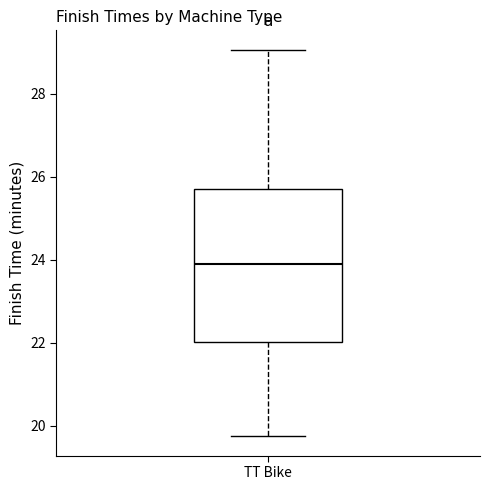

Transcribe this box plot: give where the median line is, the range the box spans, and where the two whiskers end, as read against the y-axis. The values are not printed on the chart, so give them approximately, as read against the axis.

median 24.0, box 22.0 to 25.8, whiskers 19.8 to 29.0